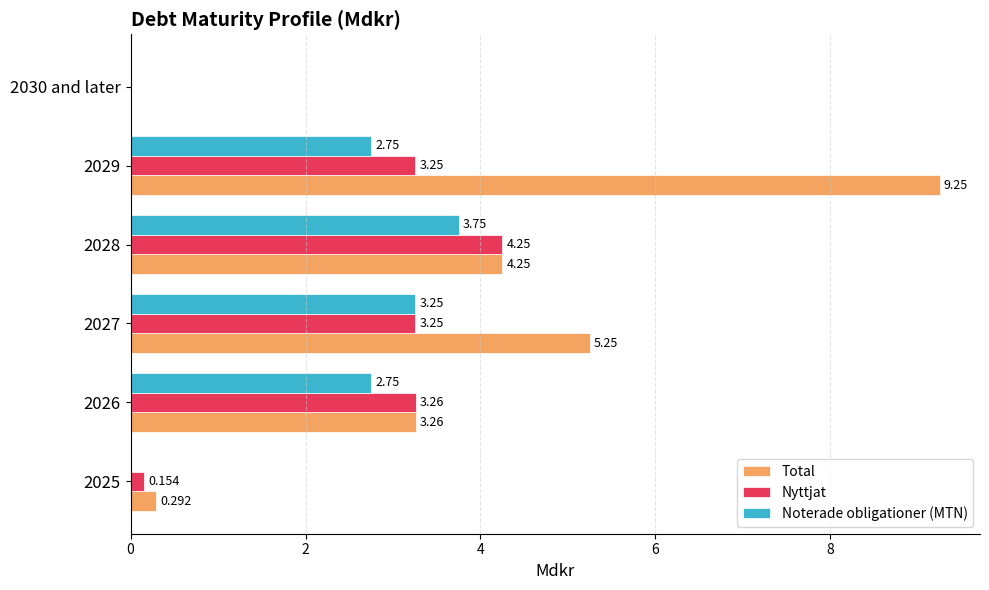

Between 2025 and 2029, which series saw the biggest shift?

Total